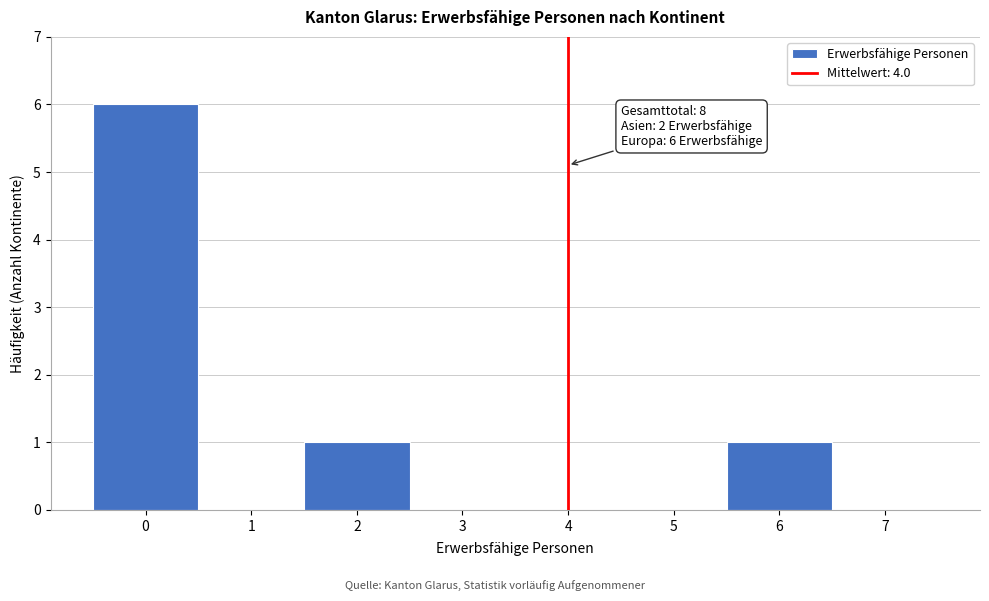

Which range on the x-axis has the tallest bar?

-0.5 to 0.5